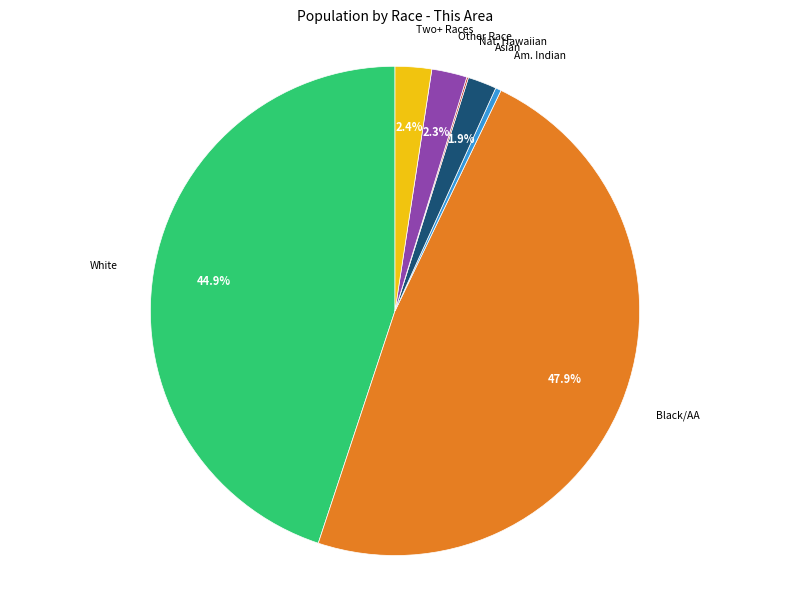

Is Two+ Races the majority of the pie?

No